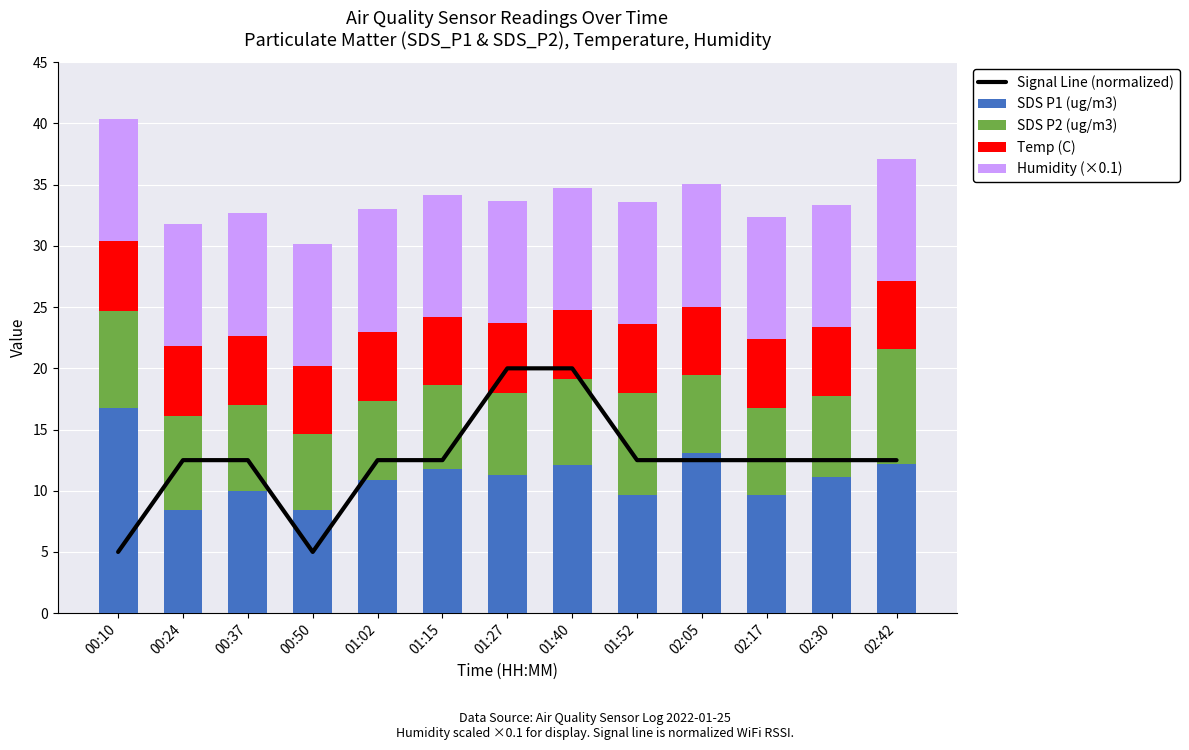

How many data points does each series have?

13